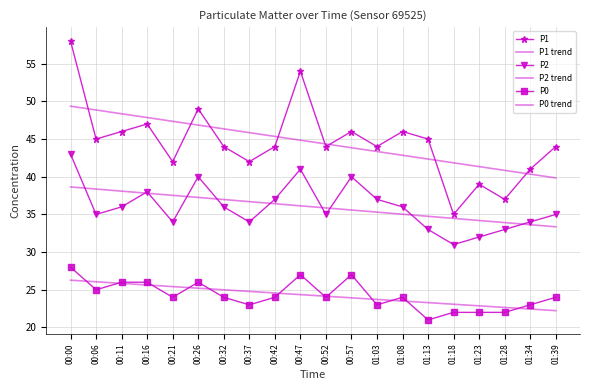

How many lines are shown in the chart?

6